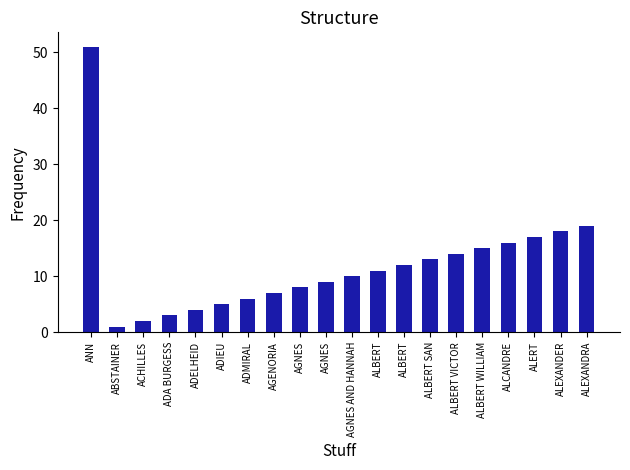

The value at AGNES is 8. True or false?

True